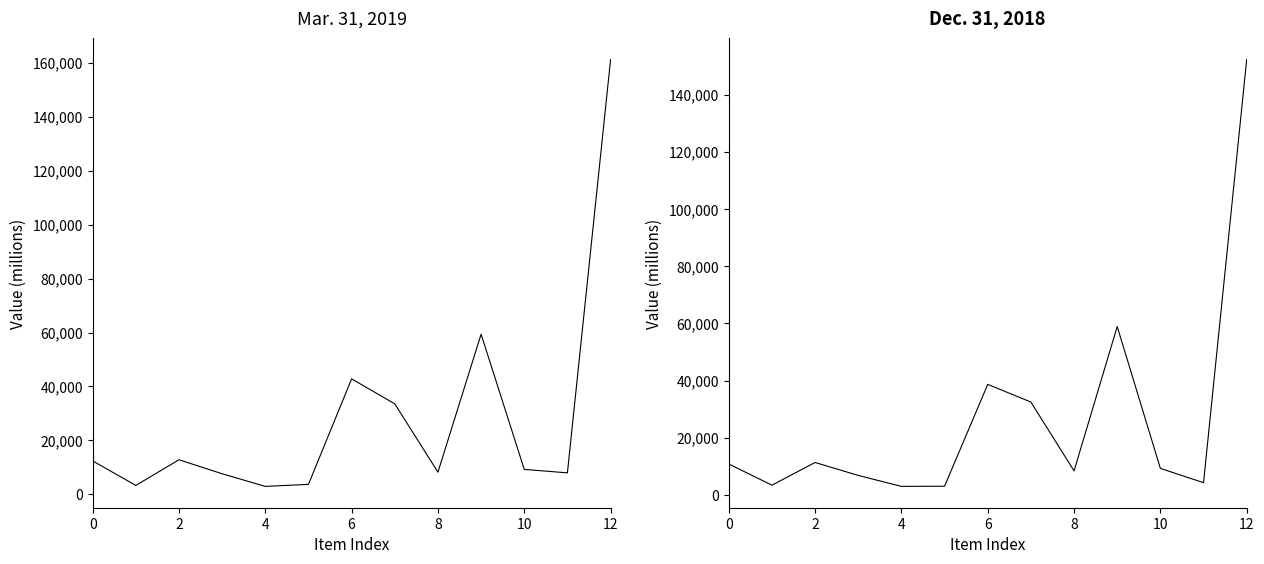

List the series in order of their peak value, highest first.

Mar. 31, 2019, Dec. 31, 2018